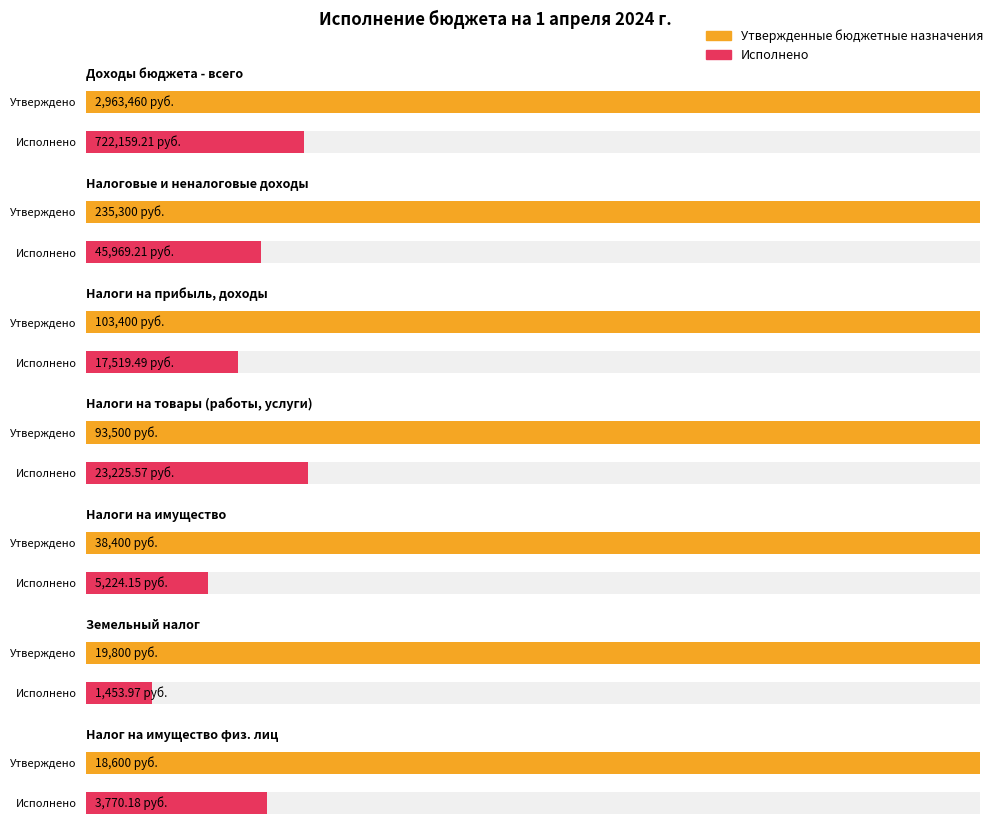

At which category is the sum across all series the highest?

Доходы бюджета - всего